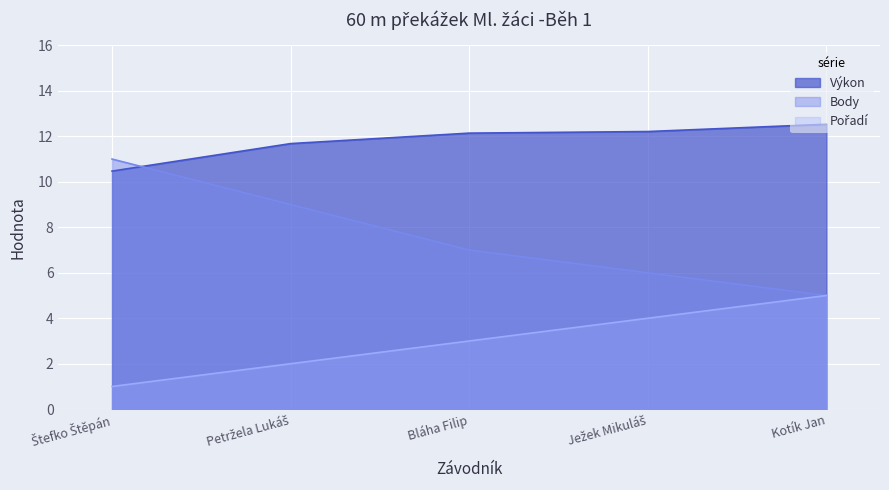

Reading left to right, list all the values displayed in this chart.

Pořadí: Štefko Štěpán=1.0	Petržela Lukáš=2.0	Bláha Filip=3.0	Ježek Mikuláš=4.0	Kotík Jan=5.0
Výkon: Štefko Štěpán=10.5	Petržela Lukáš=11.7	Bláha Filip=12.1	Ježek Mikuláš=12.2	Kotík Jan=12.5
Body: Štefko Štěpán=11.0	Petržela Lukáš=9.0	Bláha Filip=7.0	Ježek Mikuláš=6.0	Kotík Jan=5.0